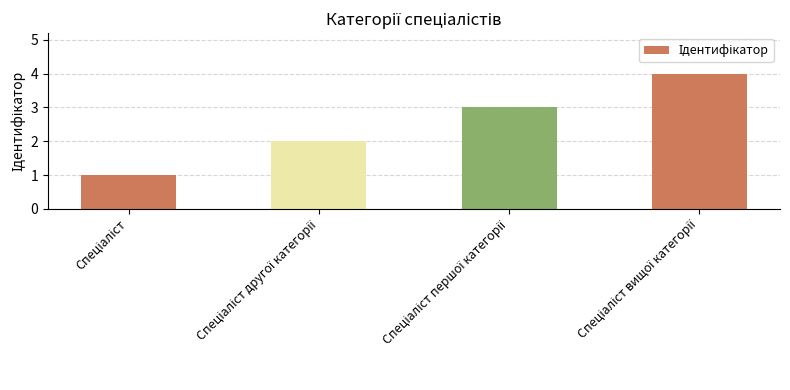

What is the smallest value displayed?

1